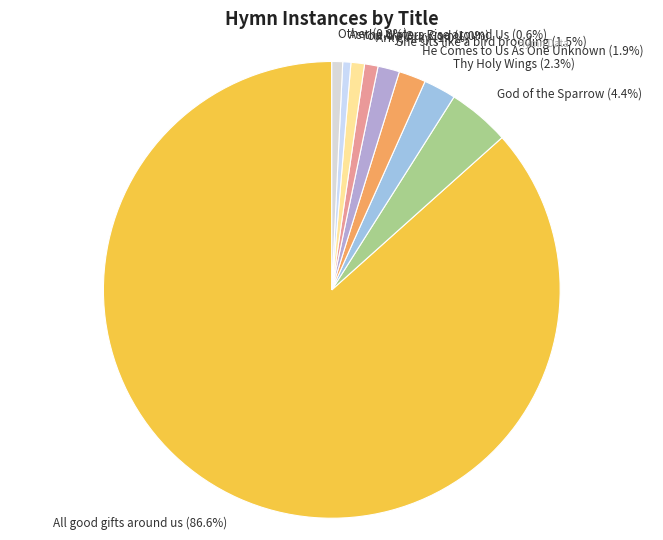

How many slices are in this pie chart?

9